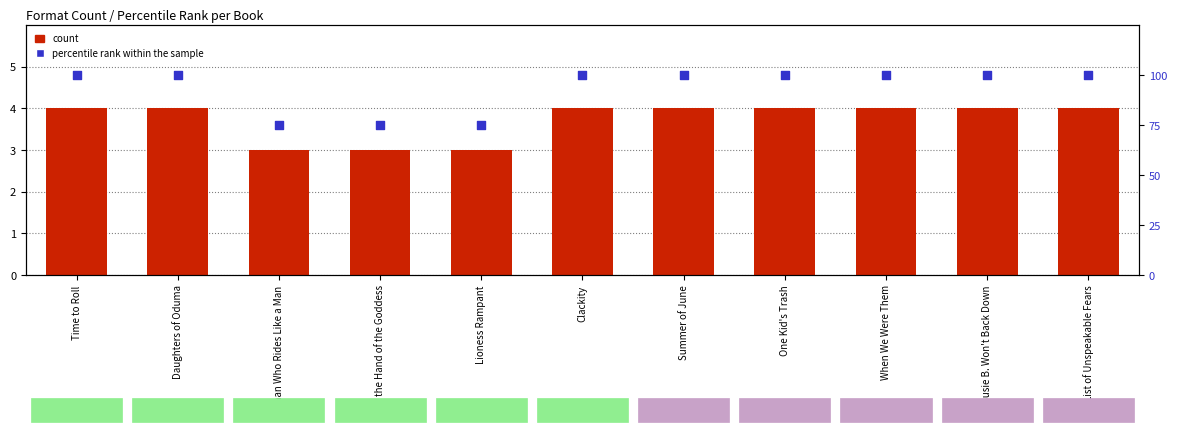

Which series has the largest Y range (max minus min)?

percentile rank within the sample